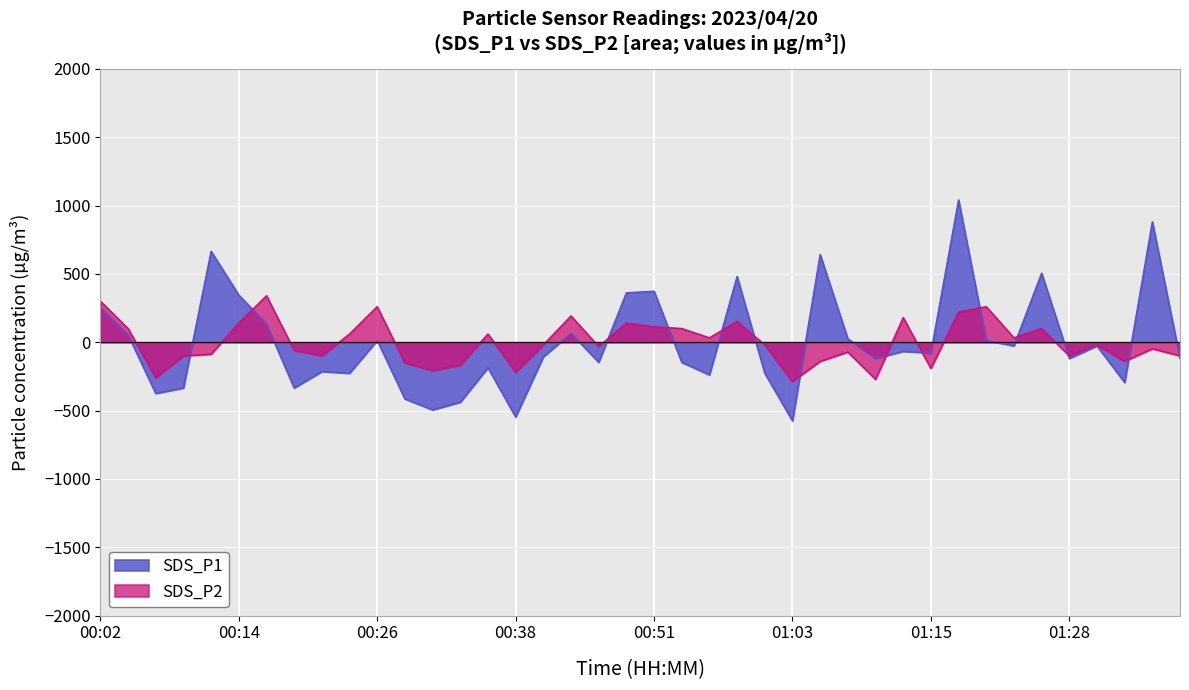

What is the total value across all series at 01:35?

833.9